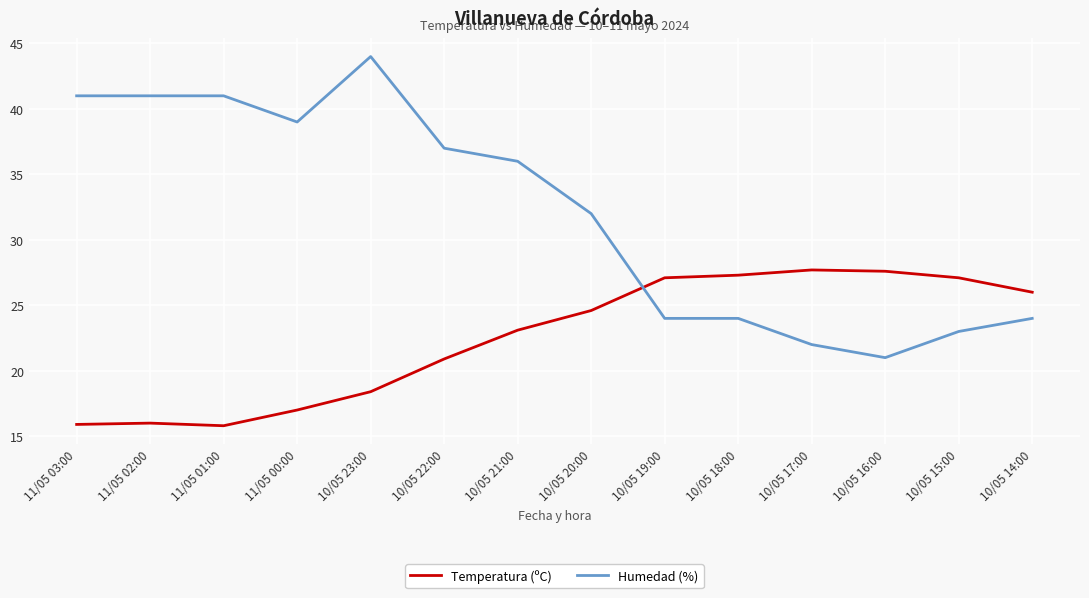

The value of Humedad (%) at 10/05 17:00 is 6.1. True or false?

False